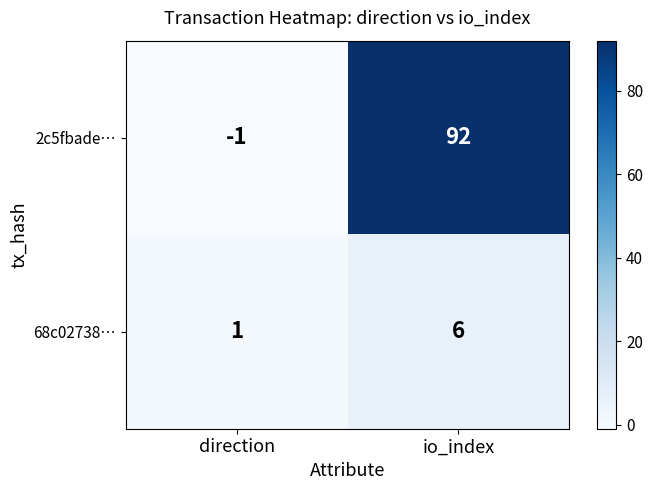

Which category has the highest value across all series?

io_index